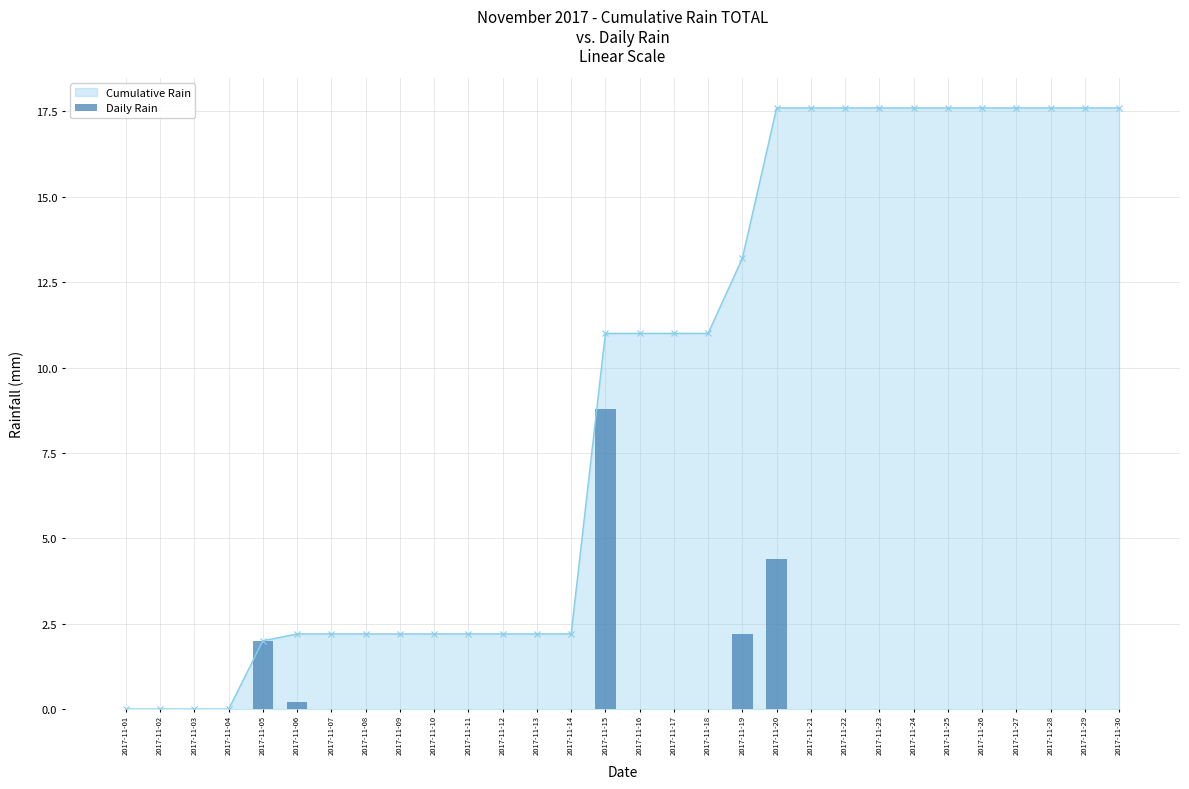

What is the highest value of the Cumulative Rain series?

17.6